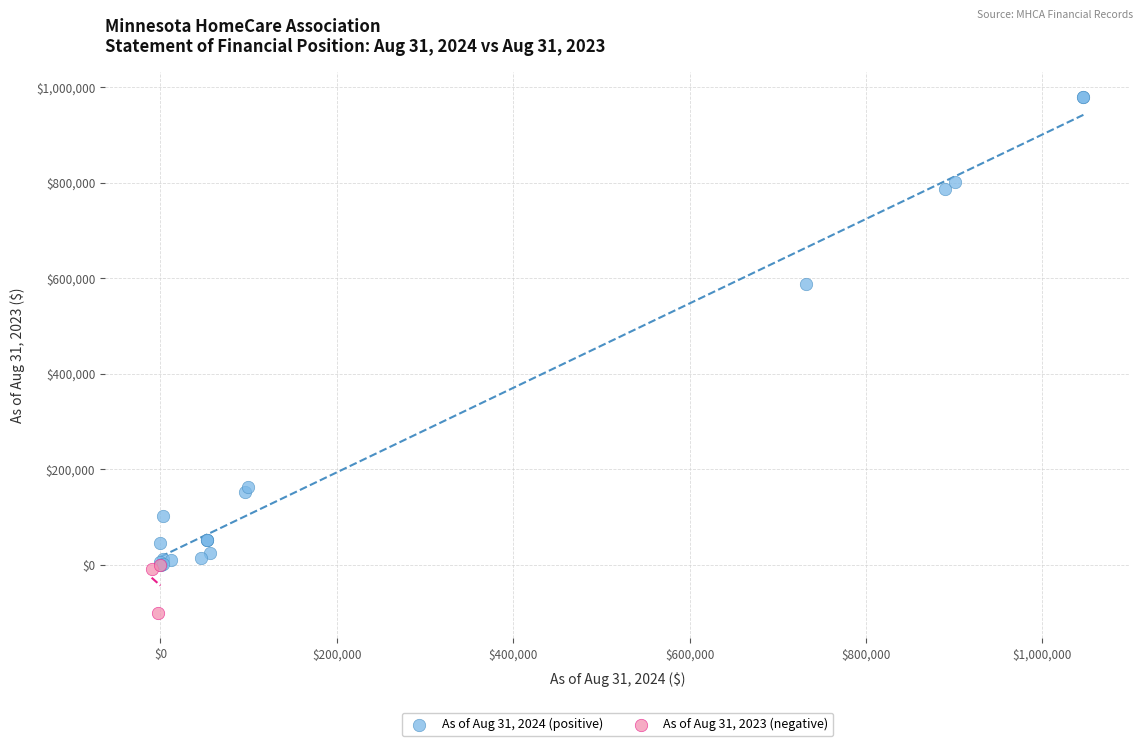

What are all the series names shown in the legend?

As of Aug 31, 2024 (positive), As of Aug 31, 2023 (negative)